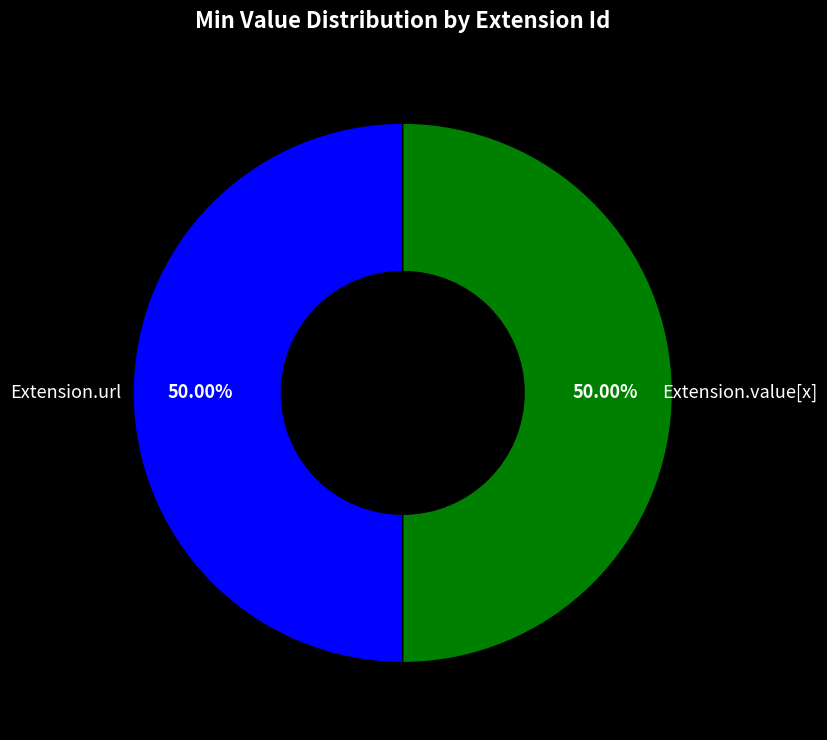

How many segments does this pie chart have?

2